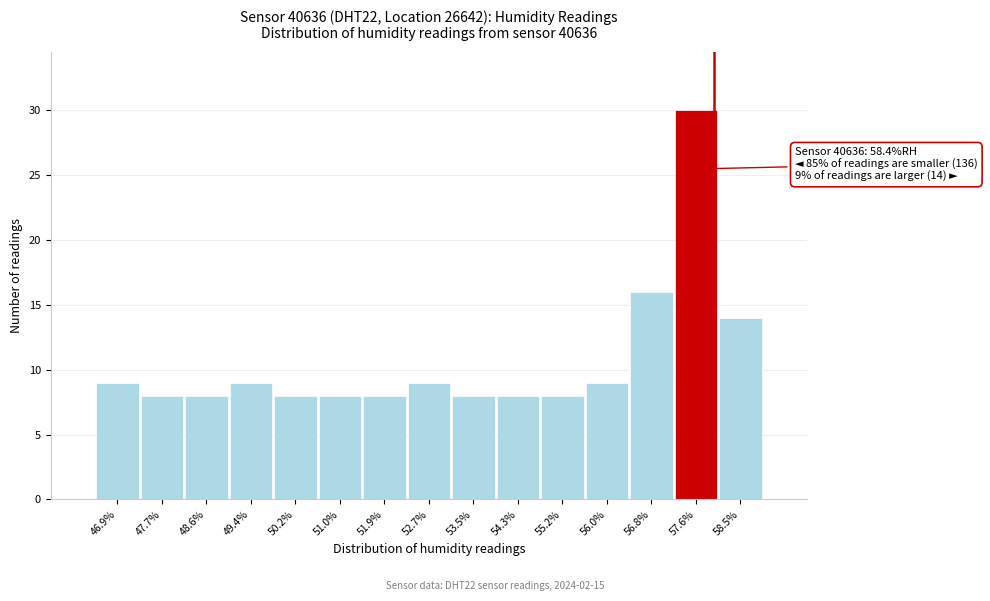

Reading right to left, transcribe all the data shown in this chart.

58.5%=14	57.6%=30	56.8%=16	56.0%=9	55.2%=8	54.3%=8	53.5%=8	52.7%=9	51.9%=8	51.0%=8	50.2%=8	49.4%=9	48.6%=8	47.7%=8	46.9%=9